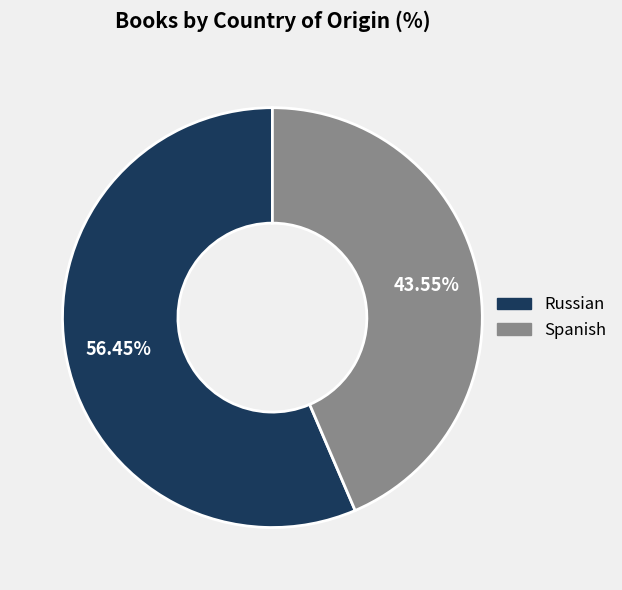

Is there any slice that represents more than half of the pie?

Yes